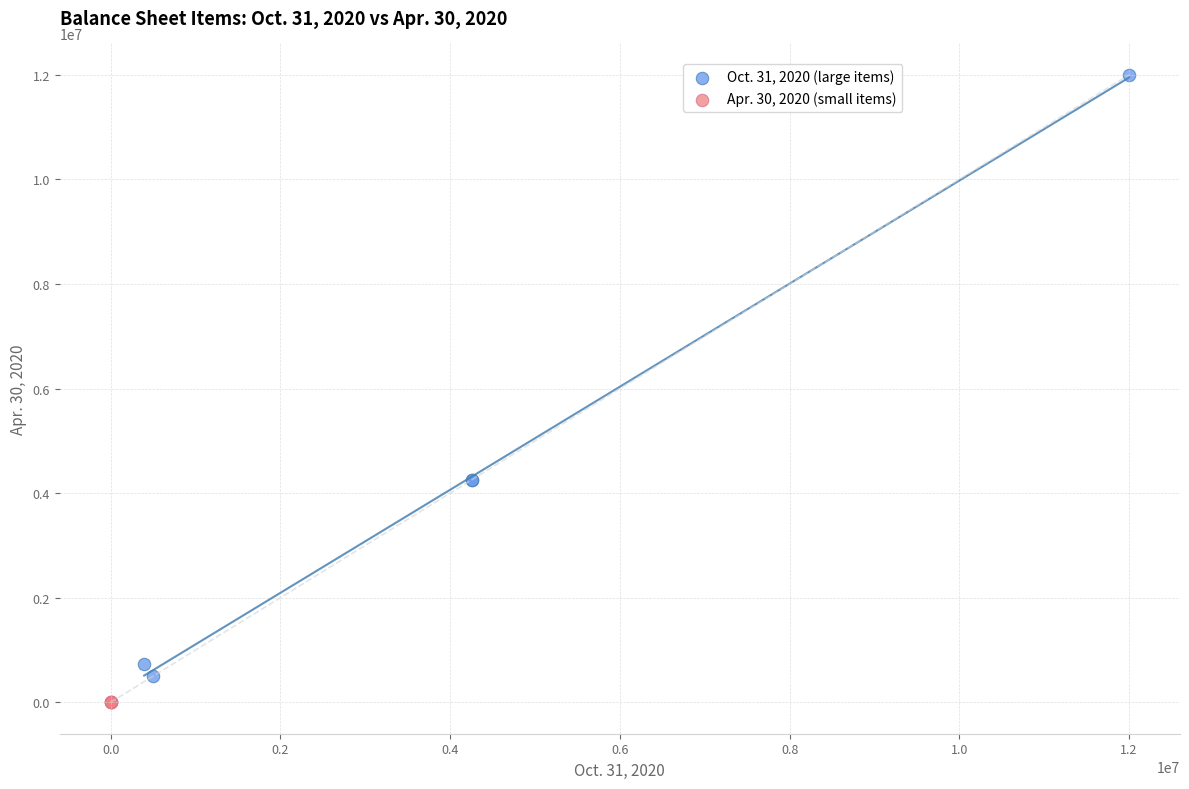

Which series contains the highest Y value?

Oct. 31, 2020 (large items)